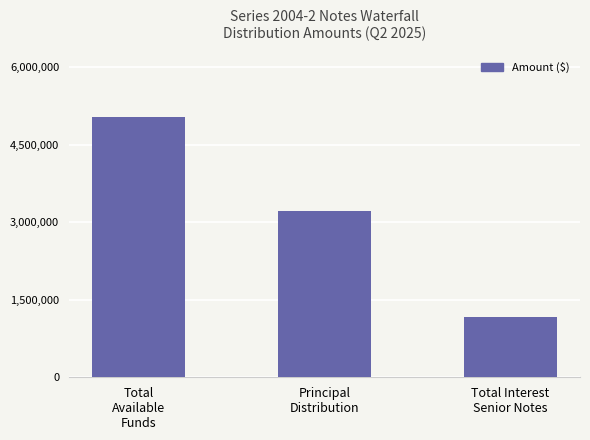

List the labels in order of value, smallest first.

Total Interest
Senior Notes, Principal
Distribution, Total
Available
Funds